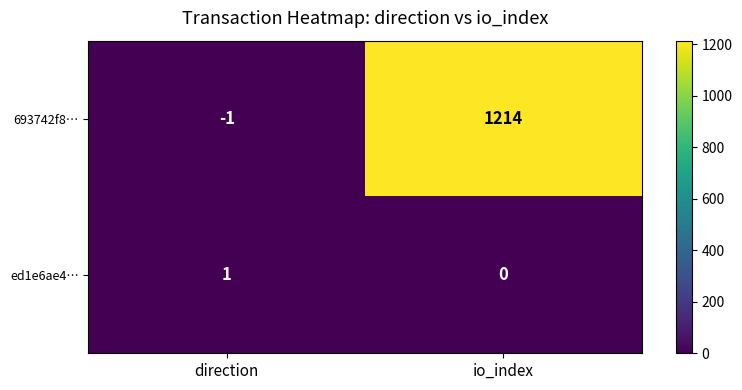

What value does the 693742f8… series have at io_index, to the nearest 50?

1200